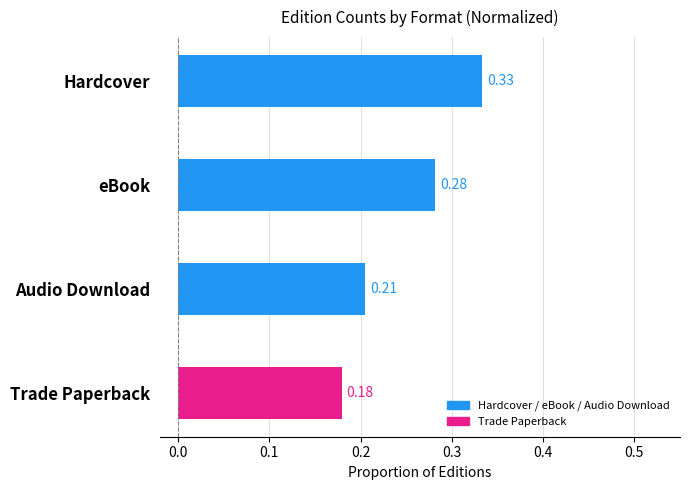

Which has a higher value, Audio Download or eBook?

eBook